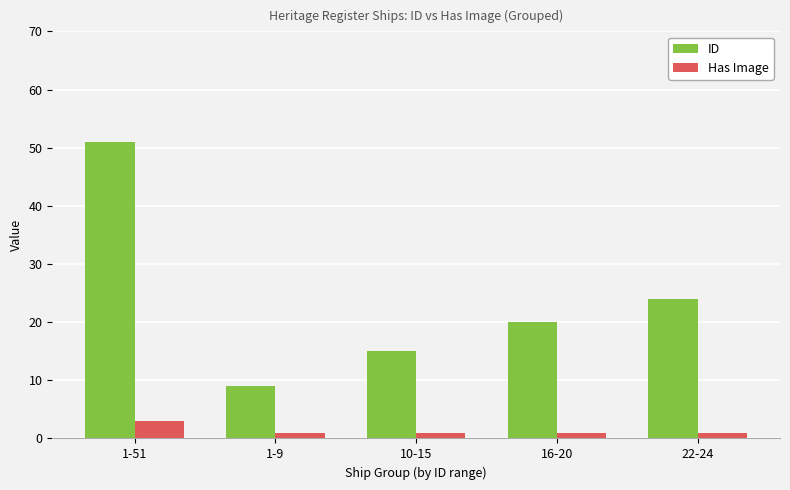

True or false: ID has a value of 37 at 22-24.

False